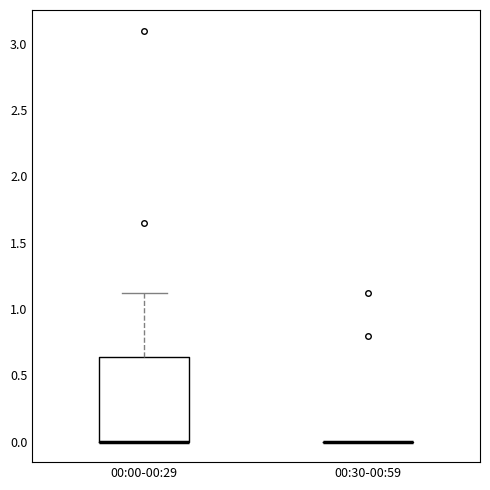

Reading left to right, transcribe this box plot: for each box, give where its median line is, the range the box spans, and where its two whiskers end, as read against the y-axis. The values are not printed on the chart, so give them approximately, as read against the axis.

00:00-00:29: median 0.00 (drawn on the box's lower edge), box 0.00 to 0.65, whiskers 0.00 to 1.10
00:30-00:59: box collapsed to a line at 0.00, whiskers 0.00 to 0.00